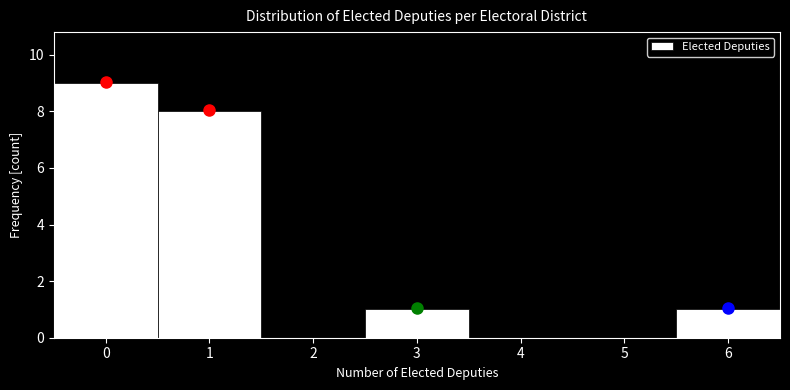

Reading left to right, list every bar in this chart as the range it spans on the x-axis followed by its height. The values are not printed on the chart, so give them approximately, as read against the axis.

-0.5 to 0.5: 9
0.5 to 1.5: 8
1.5 to 2.5: 0
2.5 to 3.5: 1
3.5 to 4.5: 0
4.5 to 5.5: 0
5.5 to 6.5: 1